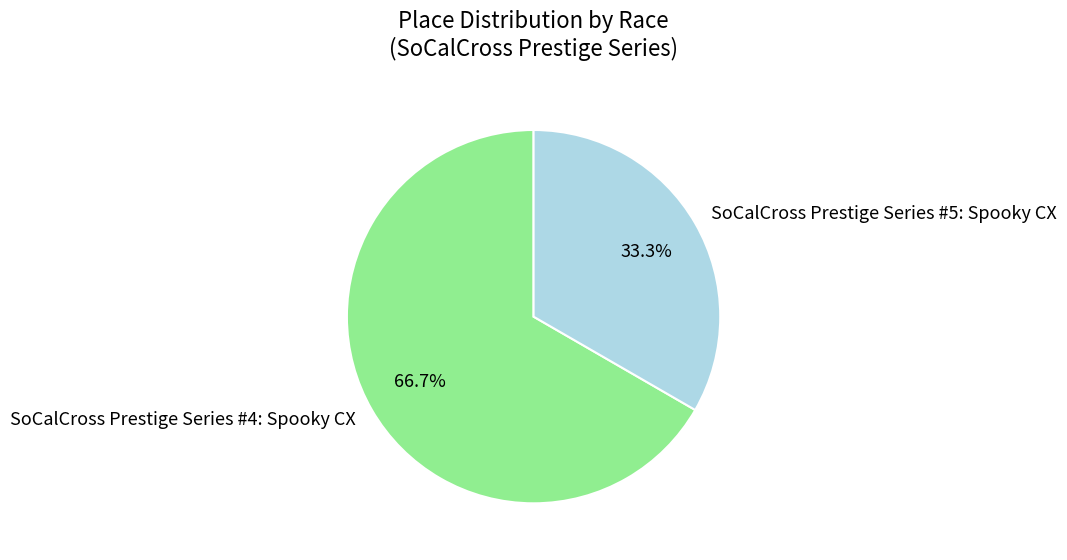

To the nearest percent, what is the combined percentage of SoCalCross Prestige Series #5: Spooky CX and SoCalCross Prestige Series #4: Spooky CX?

100%